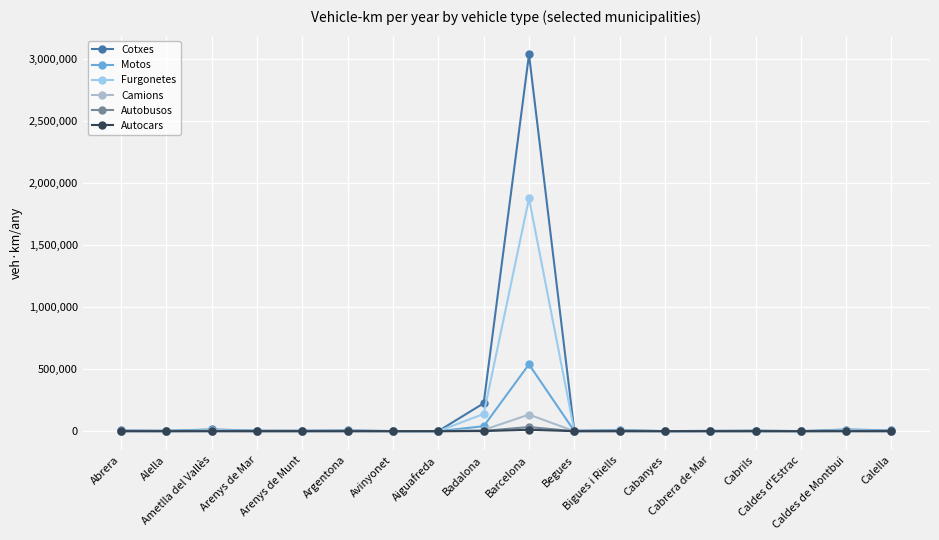

In Autocars, how many points are higher than both neighbors (excluding endpoints)?

6